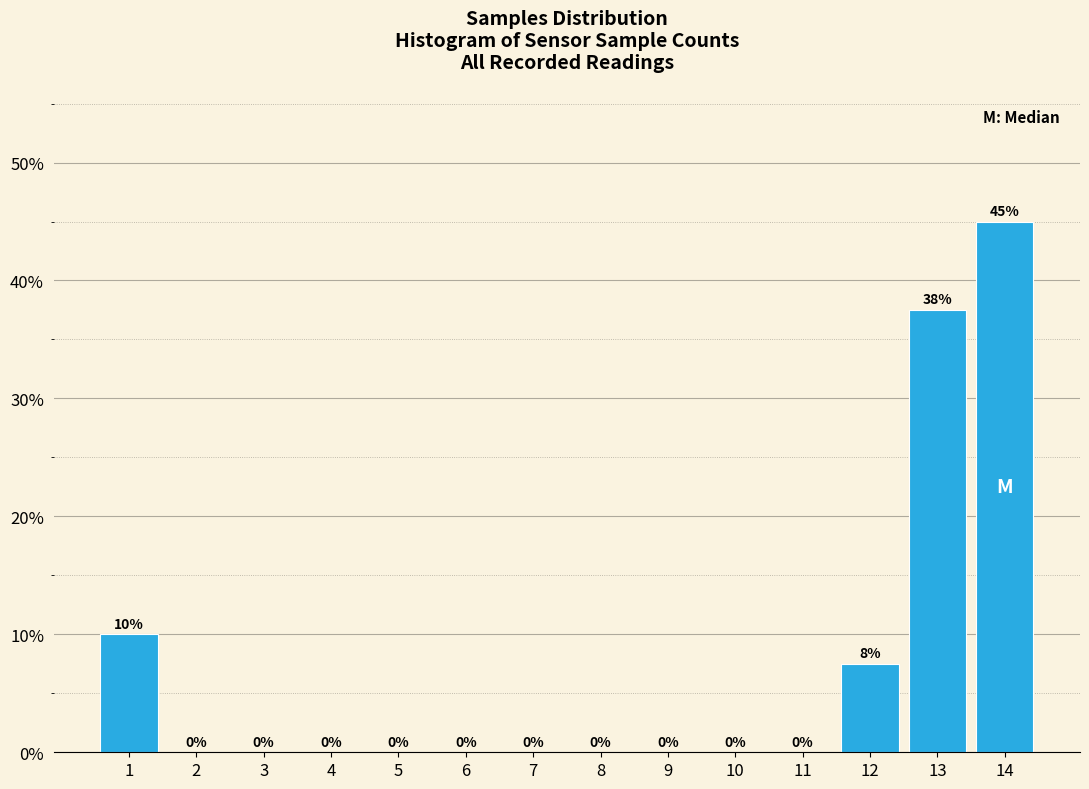

Between 14 and 11, which is larger?

14